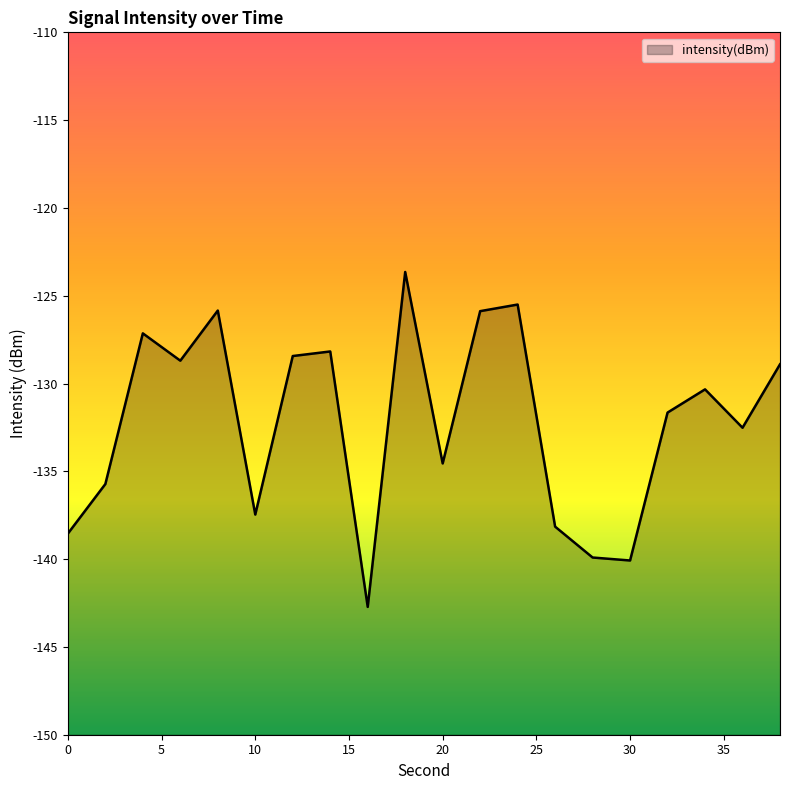

The value at 38 is -128.9. True or false?

True